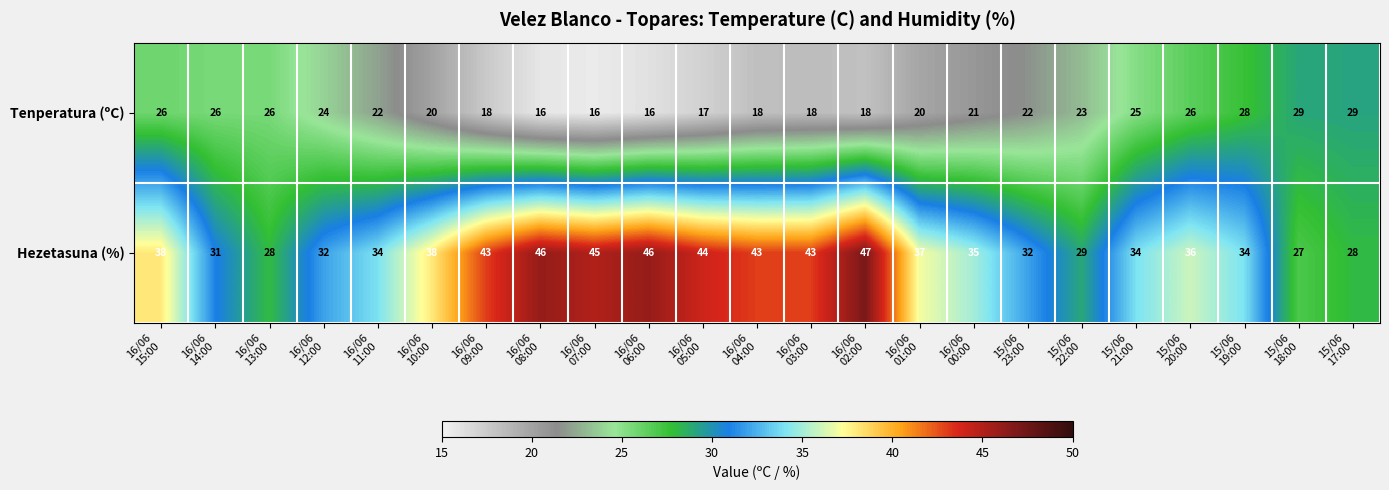

What is the smallest value displayed?

16